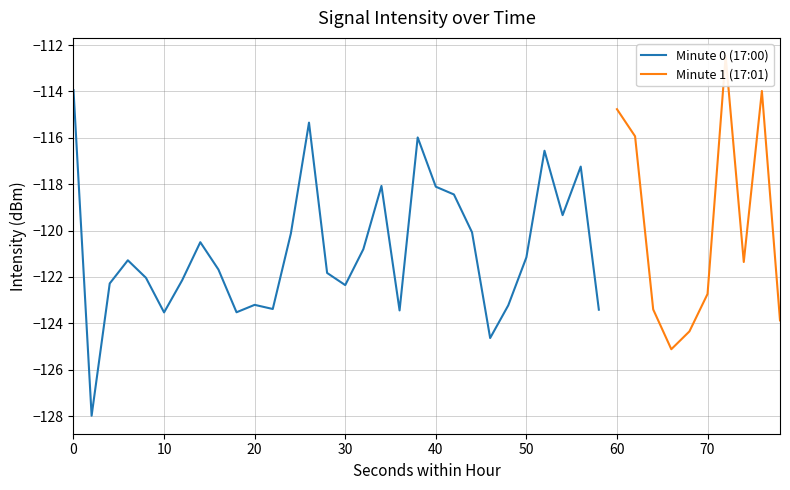

Reading left to right, extract all data points from this chart.

0=-113.9	2=-128.0	4=-122.3	6=-121.3	8=-122.0	10=-123.5	12=-122.1	14=-120.5	16=-121.7	18=-123.5	20=-123.2	22=-123.4	24=-120.1	26=-115.3	28=-121.8	30=-122.4	32=-120.8	34=-118.1	36=-123.4	38=-116.0	40=-118.1	42=-118.4	44=-120.1	46=-124.6	48=-123.2	50=-121.2	52=-116.6	54=-119.3	56=-117.2	58=-123.4